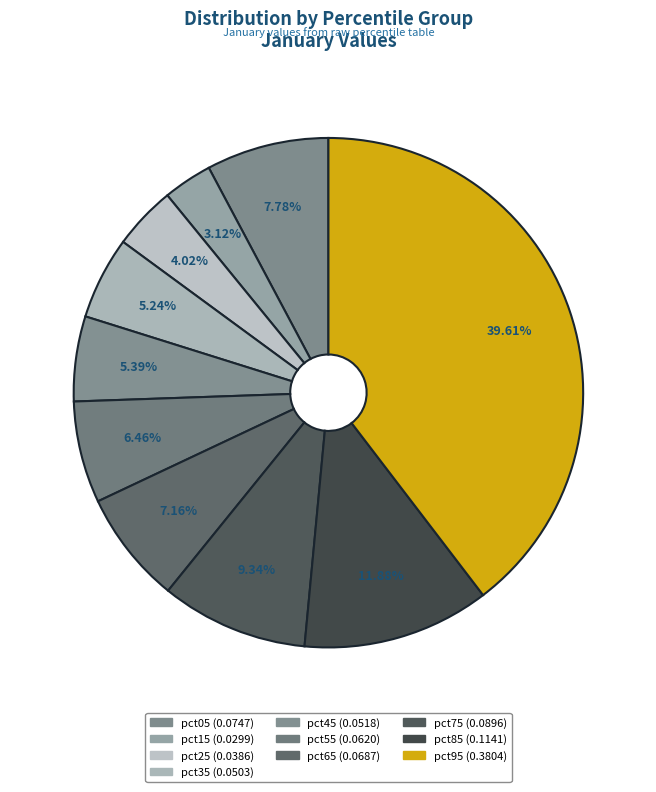

Count the number of slices in the pie.

10